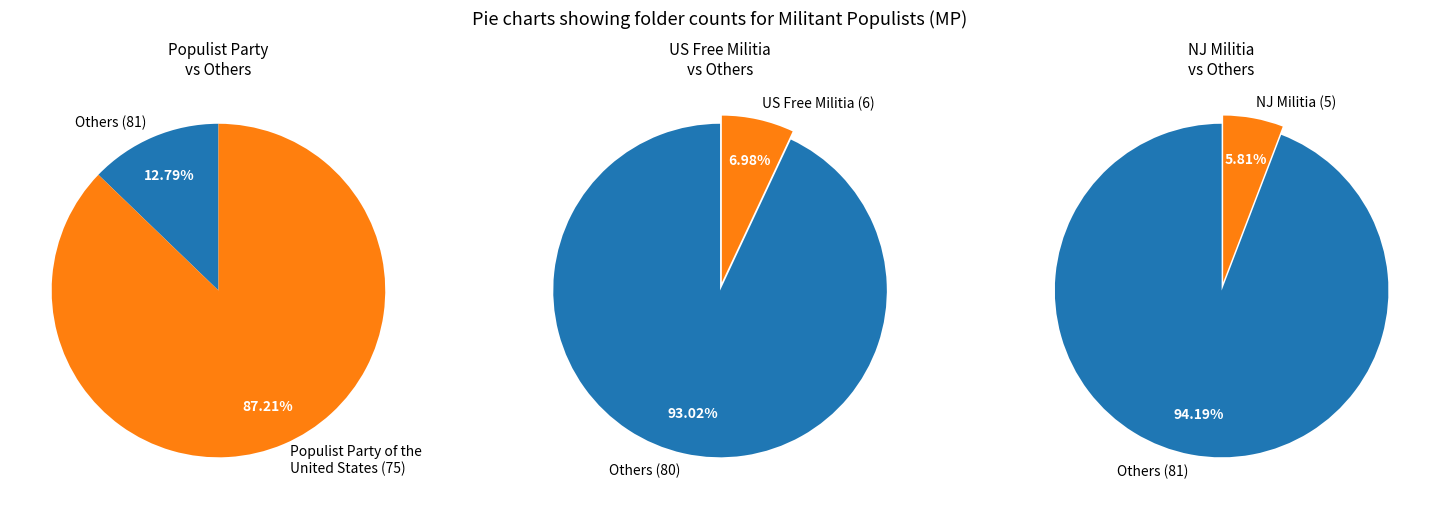

Rank the categories by value from lowest to highest.

New Jersey Militia, United States Free Militia, The, Populist Party of the United States